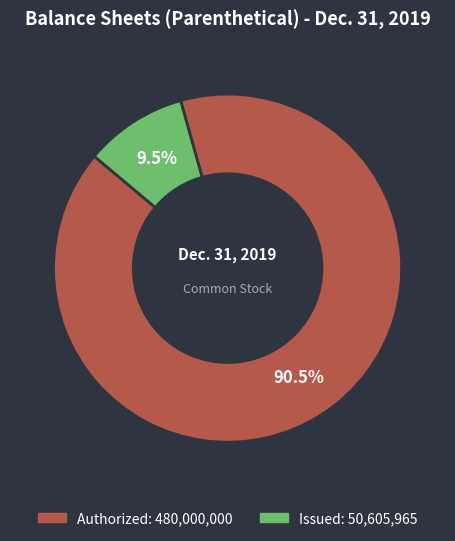

Count the number of slices in the pie.

2